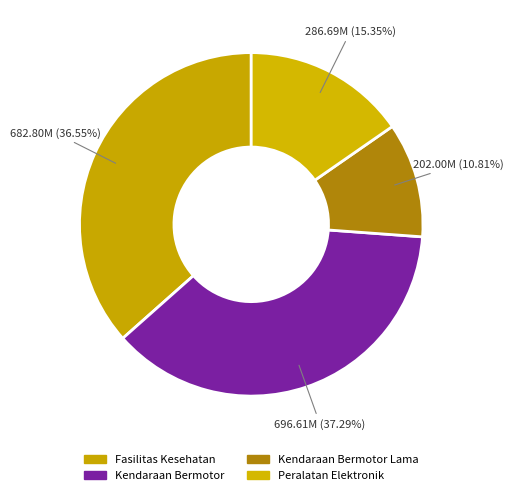

How many segments does this pie chart have?

4